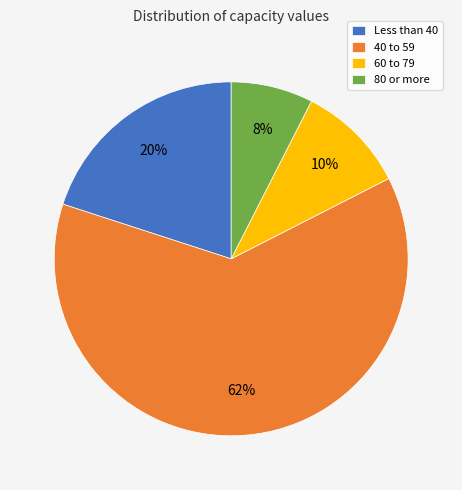

How many slices are in this pie chart?

4